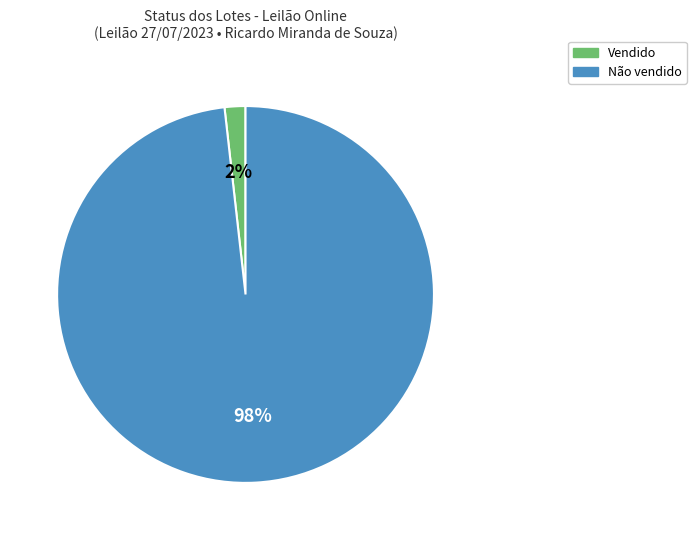

True or false: Não vendido accounts for 92% of the total.

False